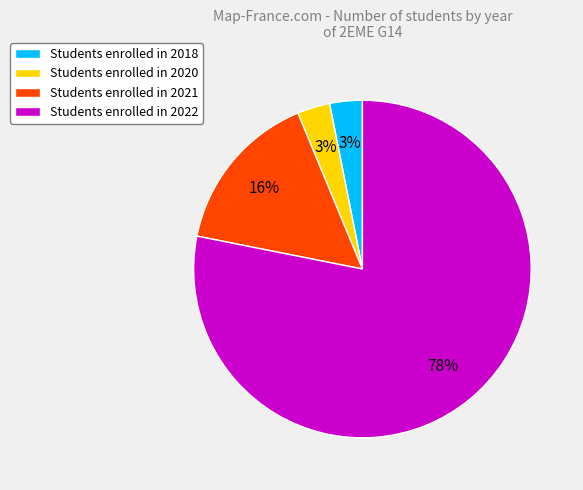

Which category accounts for the majority?

Students enrolled in 2022